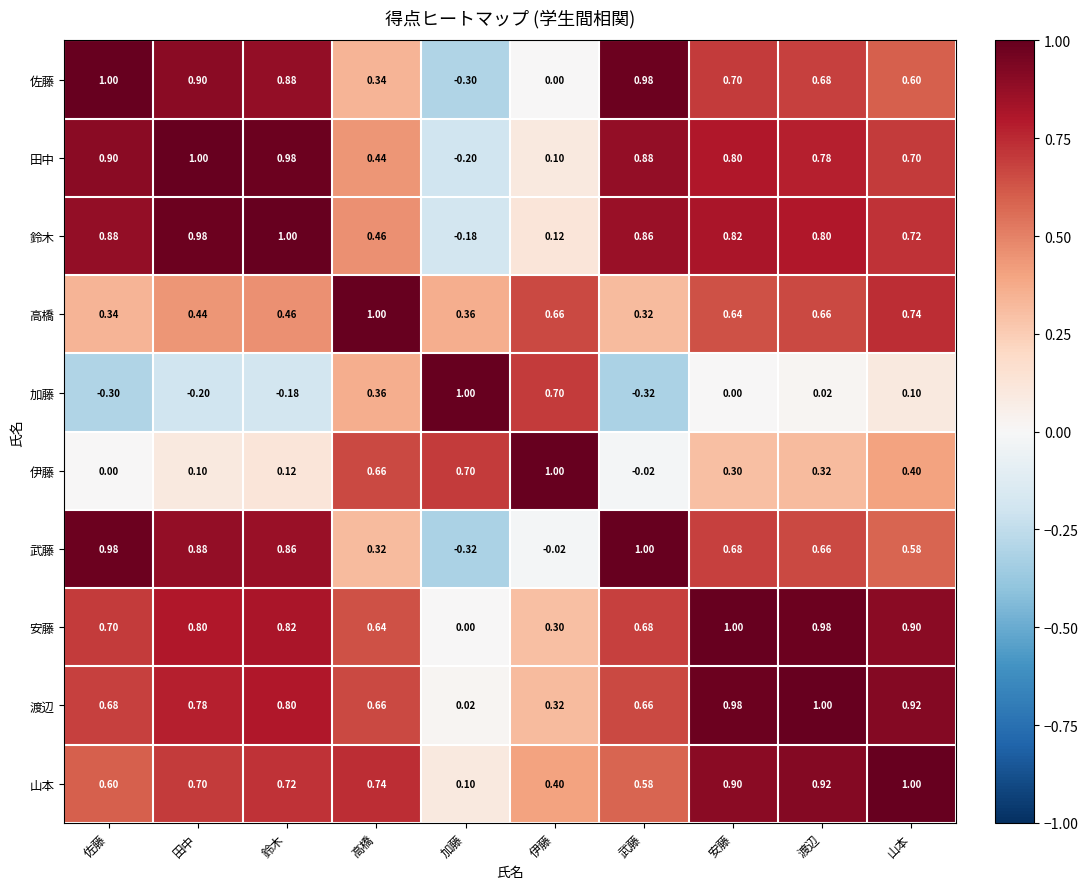

Is the value of 山本 at 佐藤 greater than the value of 加藤 at 渡辺?

Yes